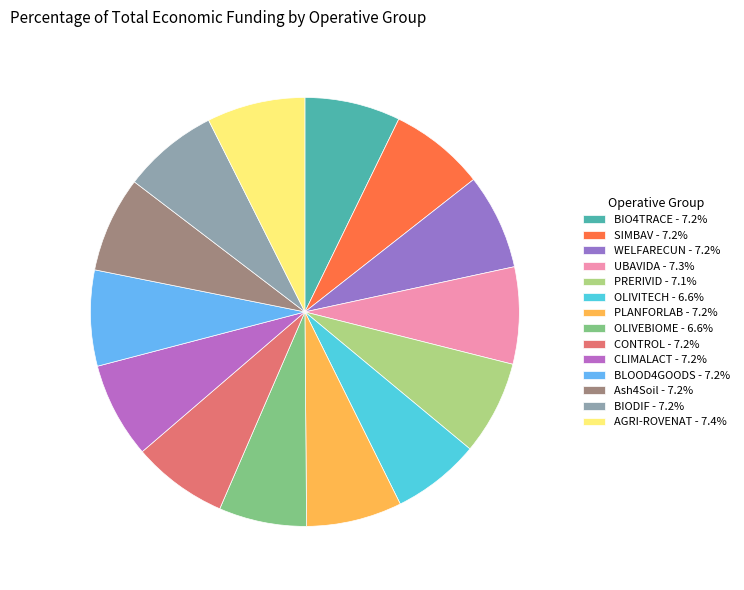

To the nearest percent, what is the difference between the largest and smallest slice percentages?

1%